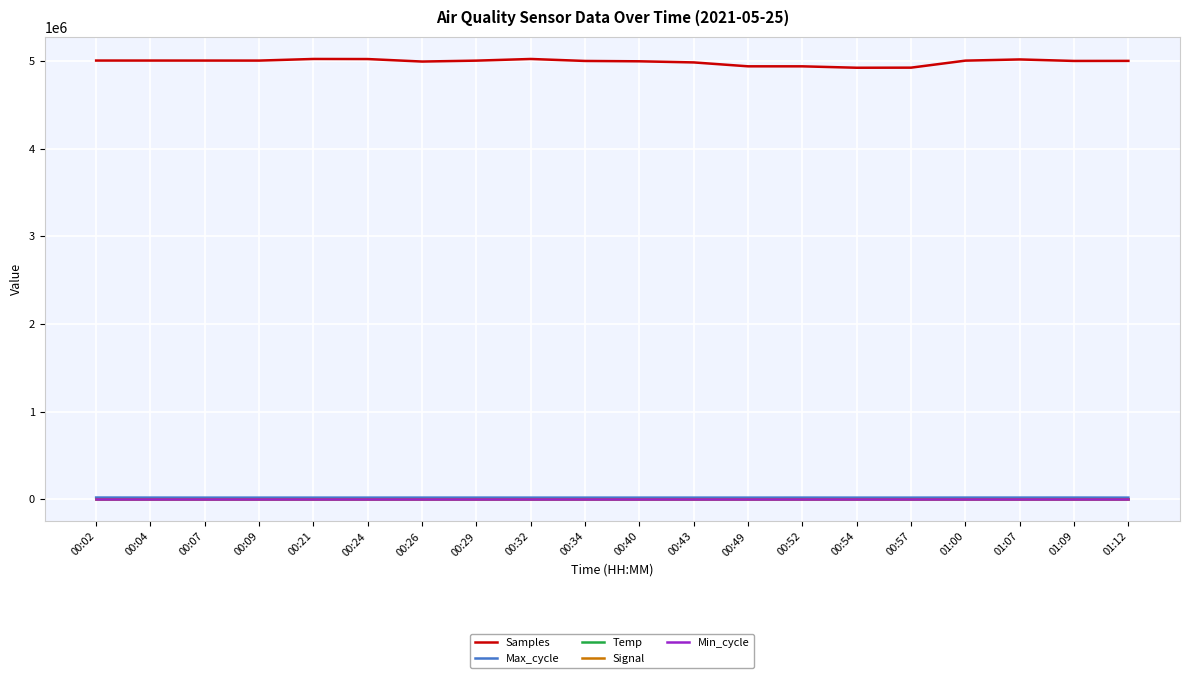

True or false: Max_cycle and Samples intersect in this chart.

False